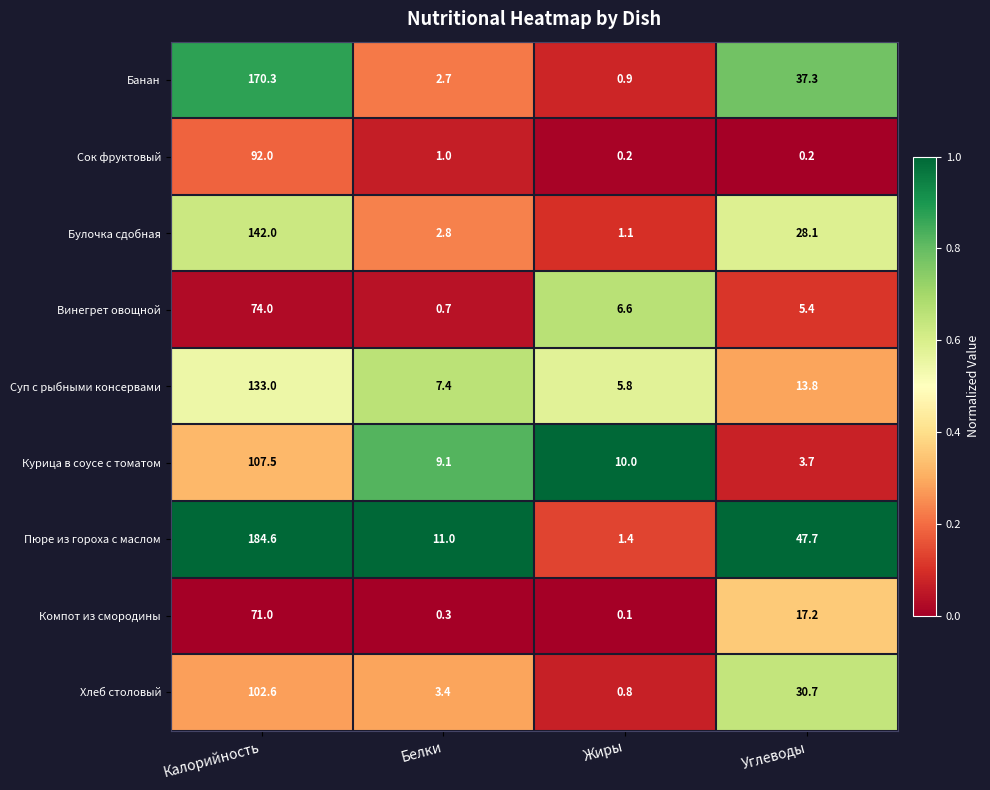

What is the minimum value for Курица в соусе с томатом?

3.7